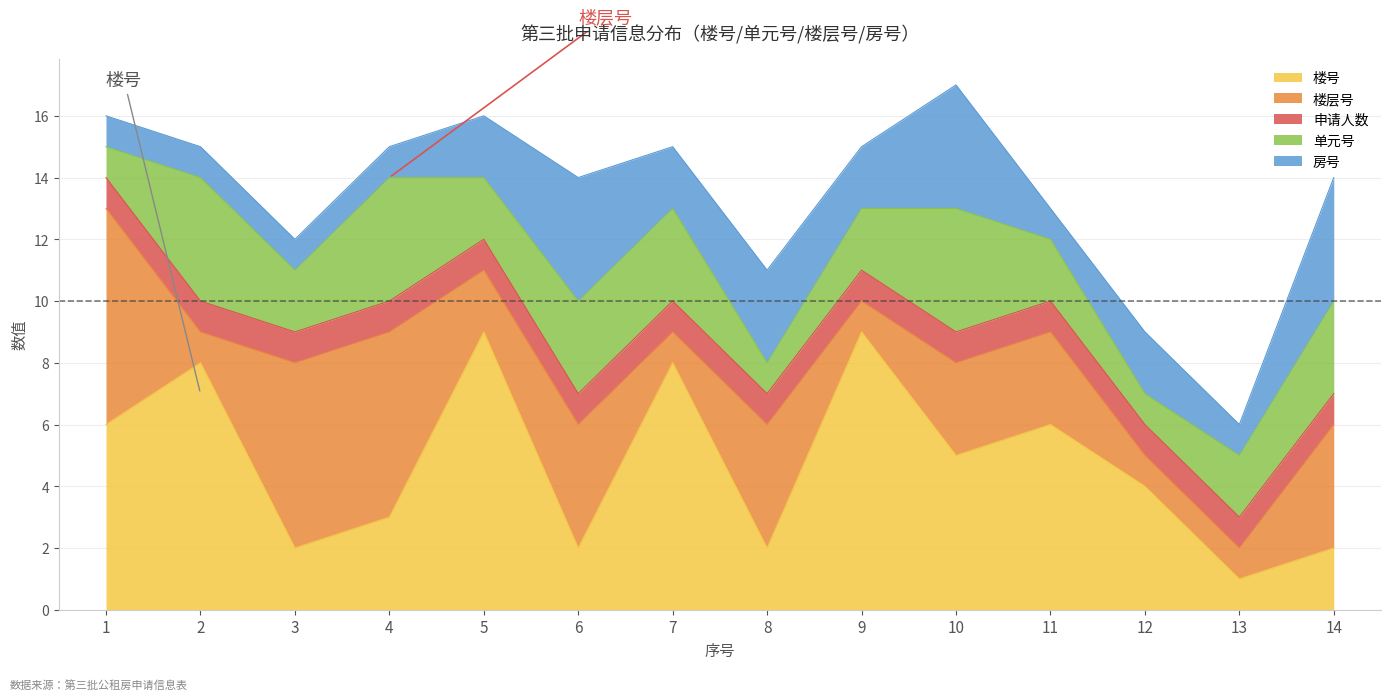

The 楼层号 series shows 0 at 7. True or false?

False